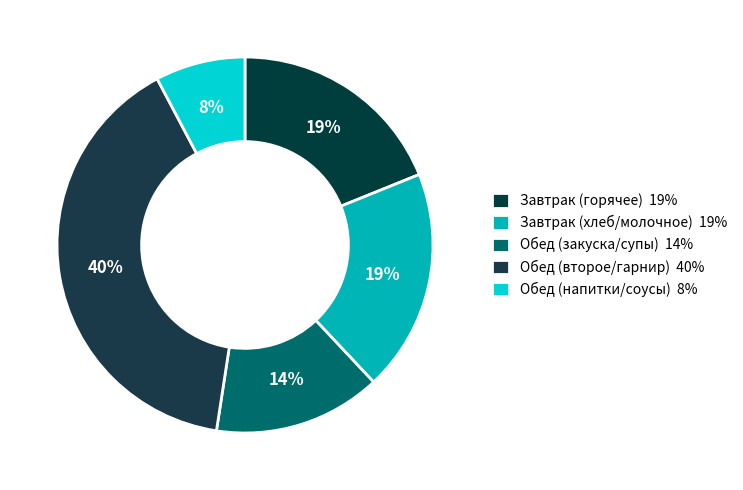

How many slices are in this pie chart?

5